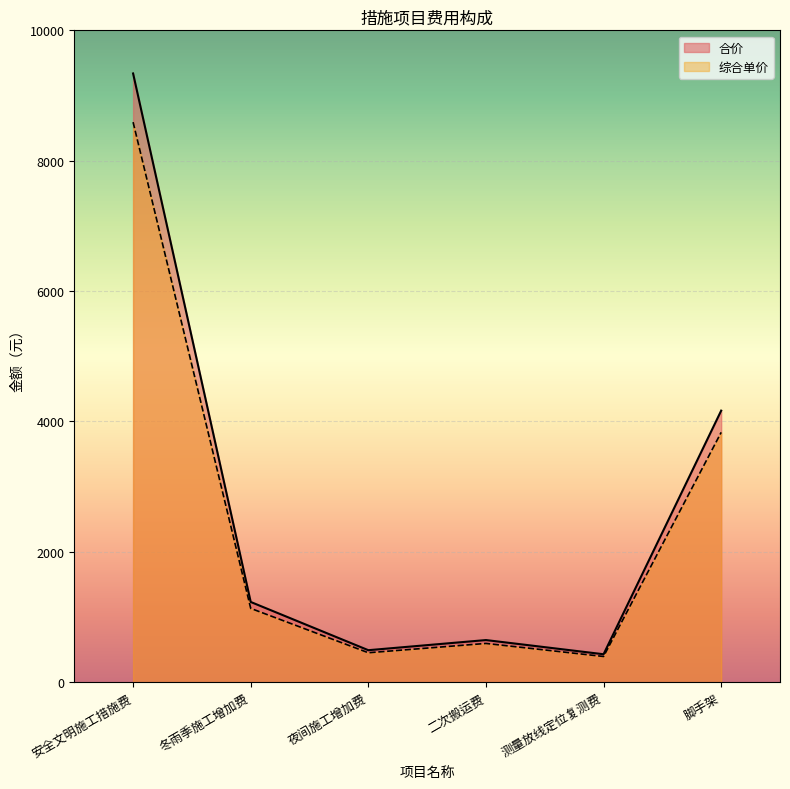

True or false: 综合单价 and 合价 cross at least once.

False